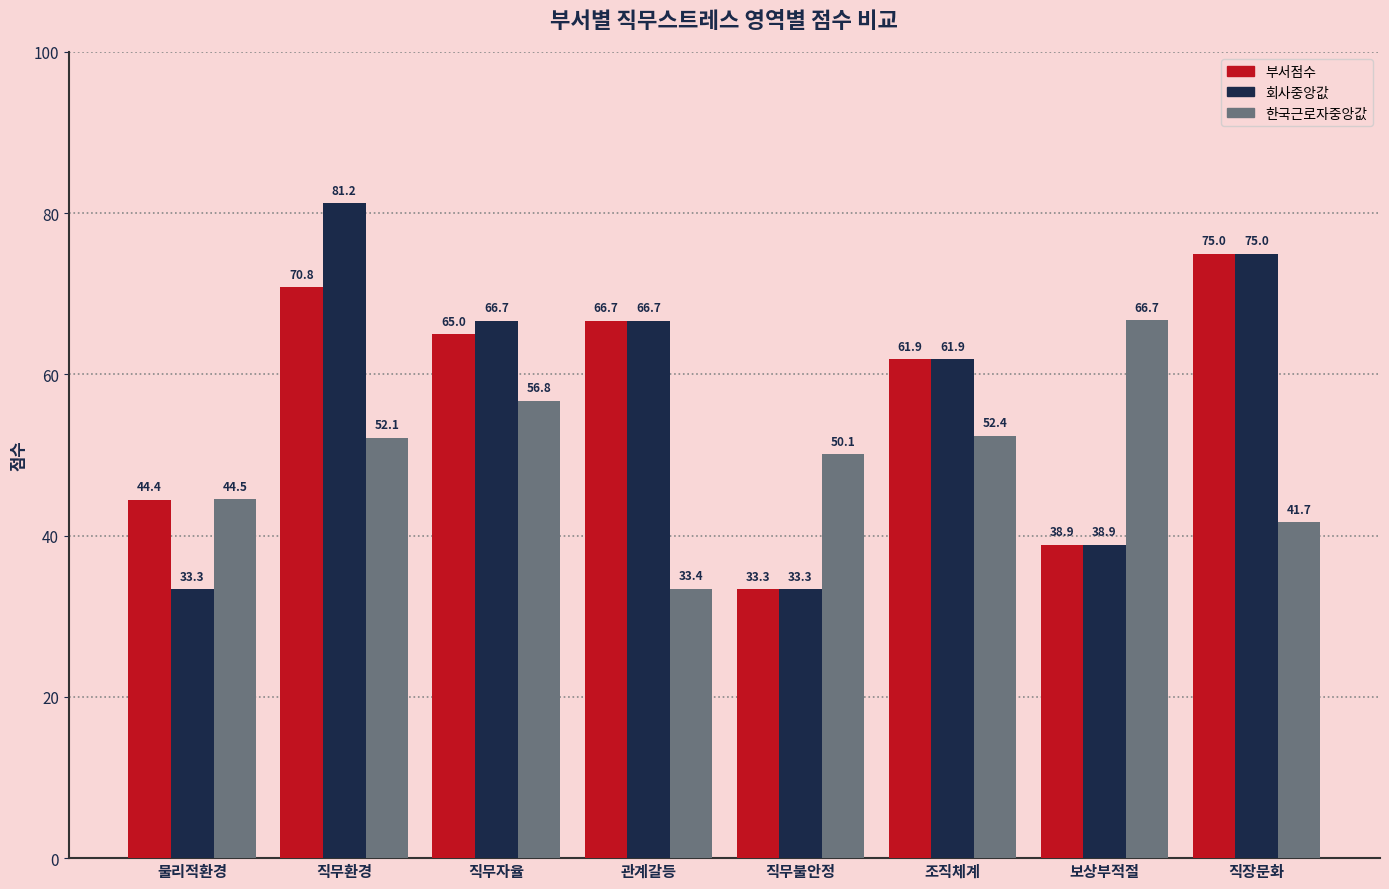

At how many categories does at least one series exceed 39?

8